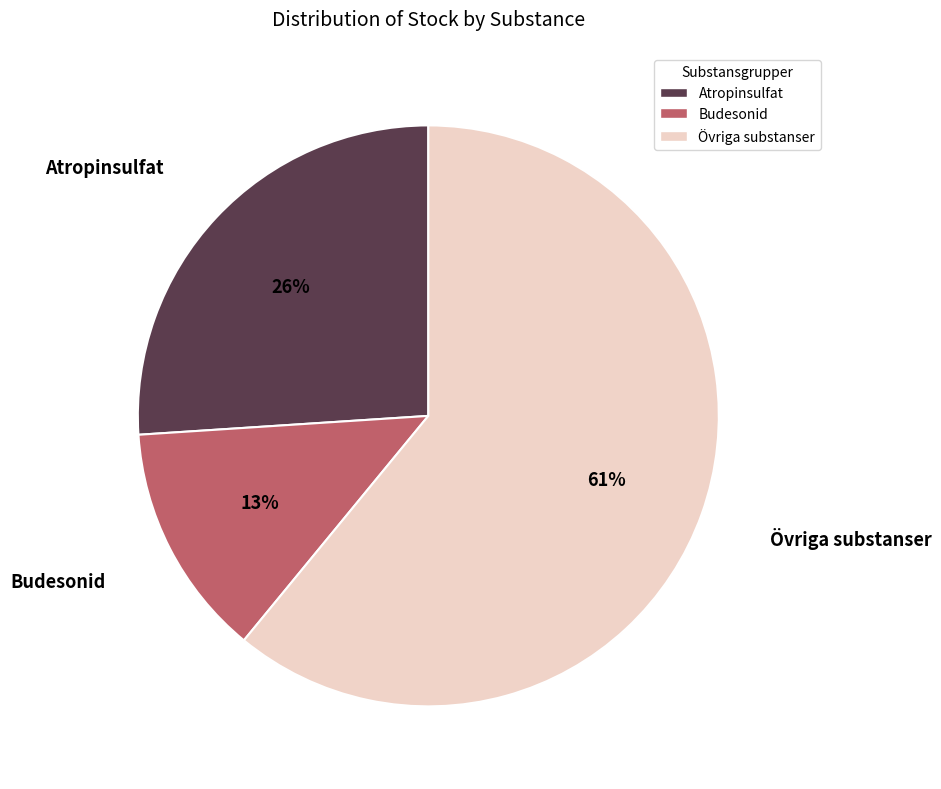

Rank the categories by value from highest to lowest.

Övriga substanser, Atropinsulfat, Budesonid